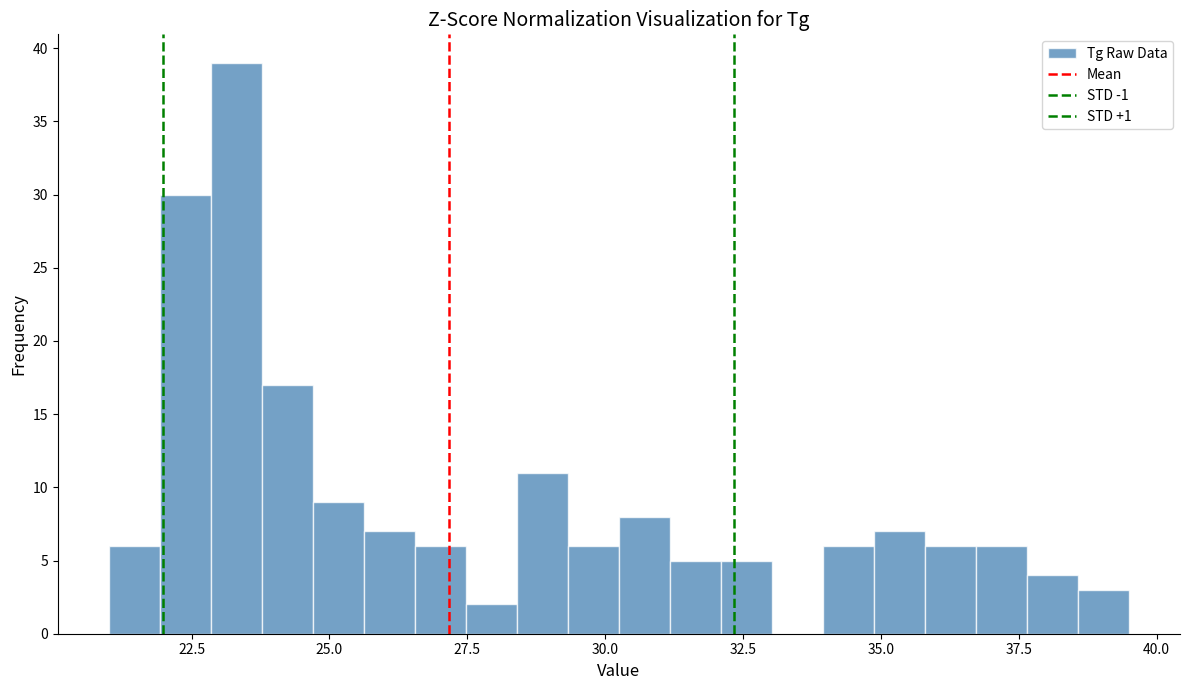

Around what value on the x-axis is the tallest bar? Give the approximate position of its centre, as read against the axis.

23.5